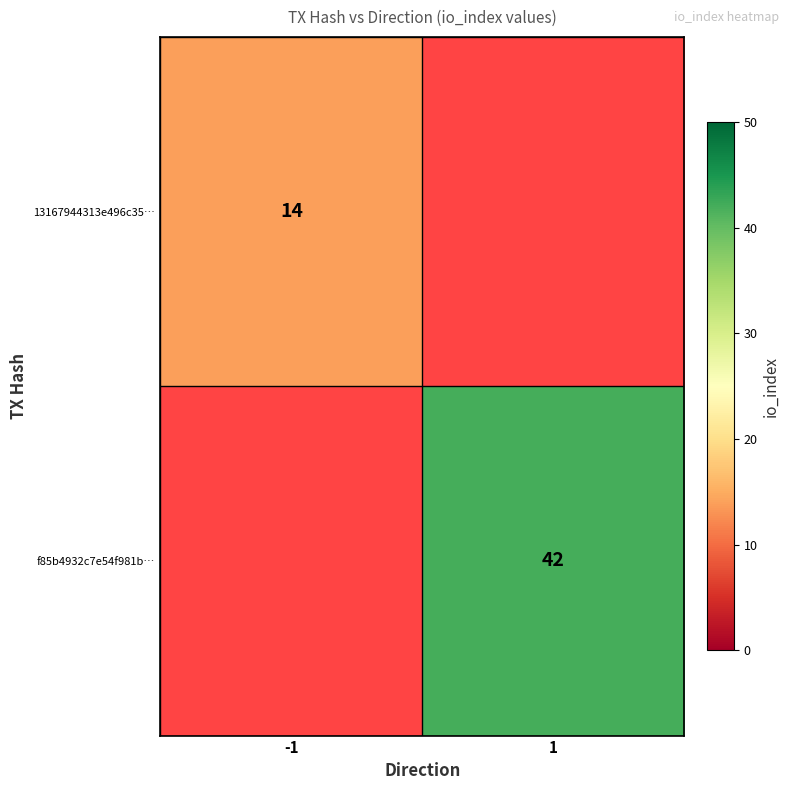

True or false: f85b4932c7e54f981b… has a value of 13 at 1.

False